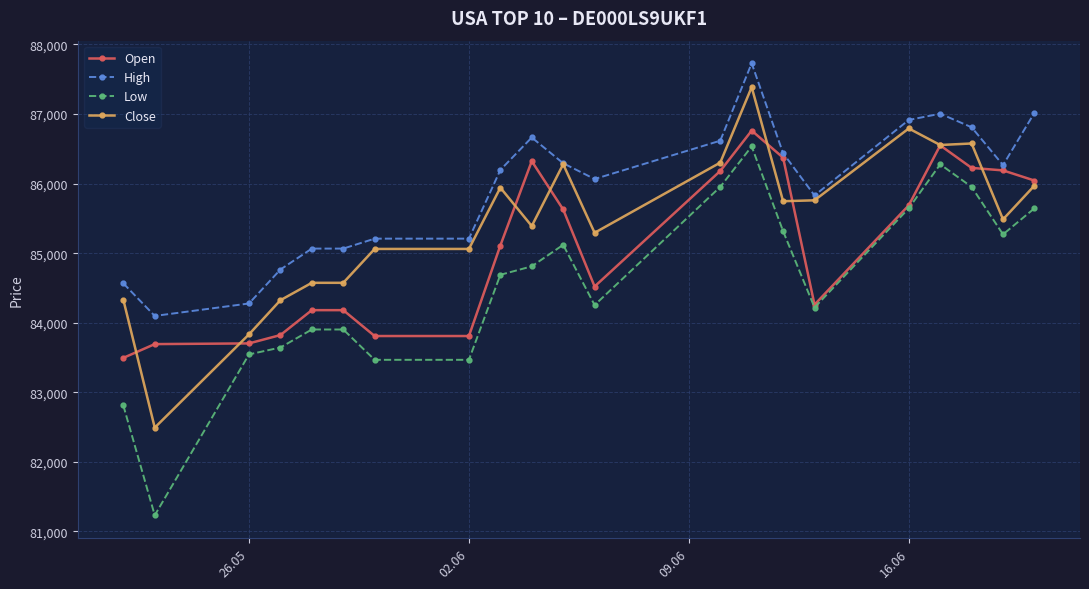

What is the minimum value shown in the chart?

81232